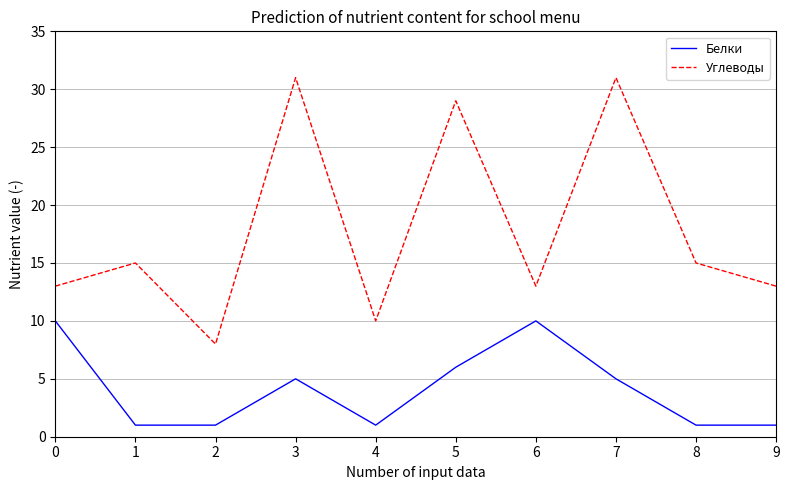

True or false: Белки has a value of 9 at 5.

False